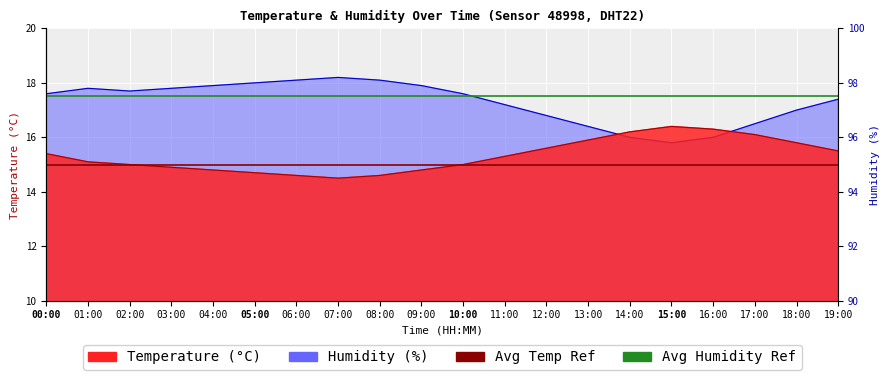

How many lines are shown in the chart?

2